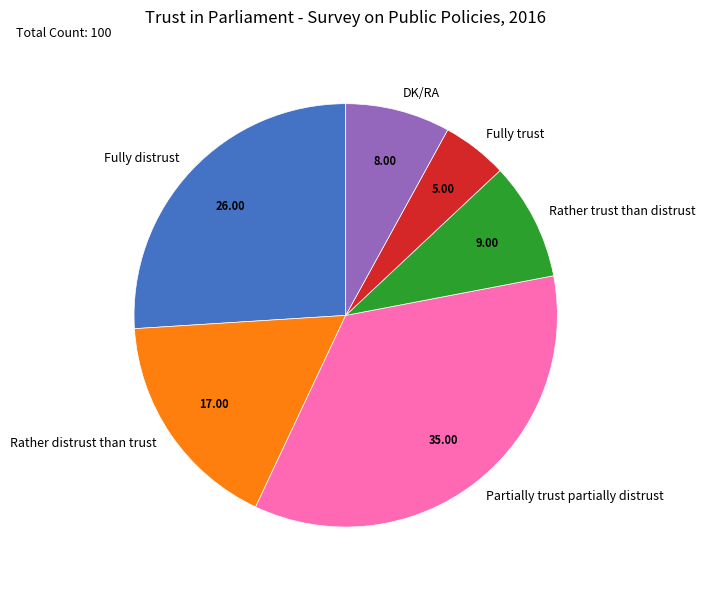

Approximately how many times larger is the value at Rather distrust than trust compared to Partially trust partially distrust?

0.5